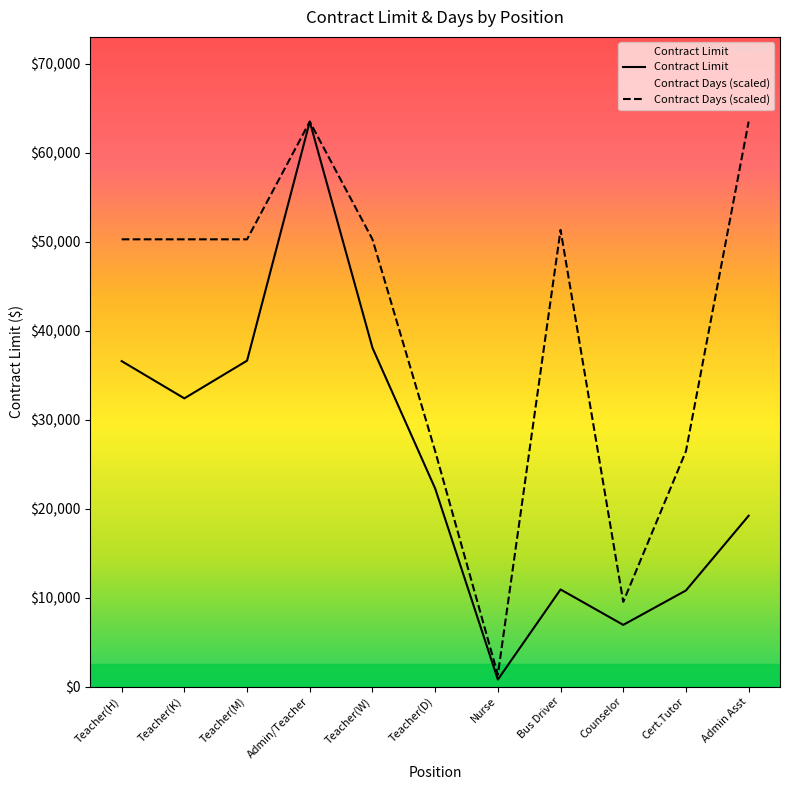

What is the difference between the highest and lowest values at Cert.Tutor?

15658.3